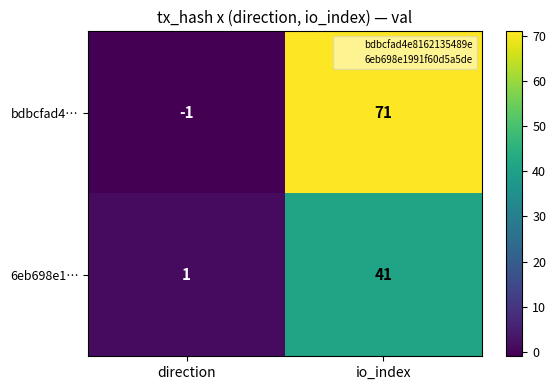

Which series has the widest spread of values?

bdbcfad4…